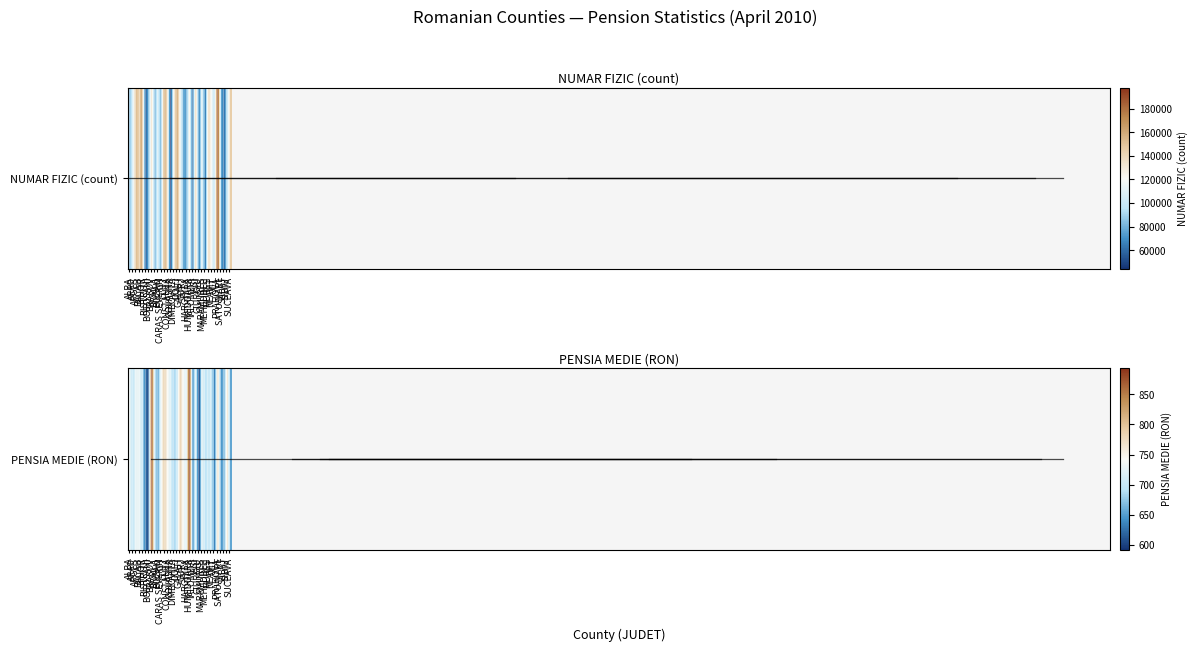

The chart shows a value of 701 at NEAMT. True or false?

True